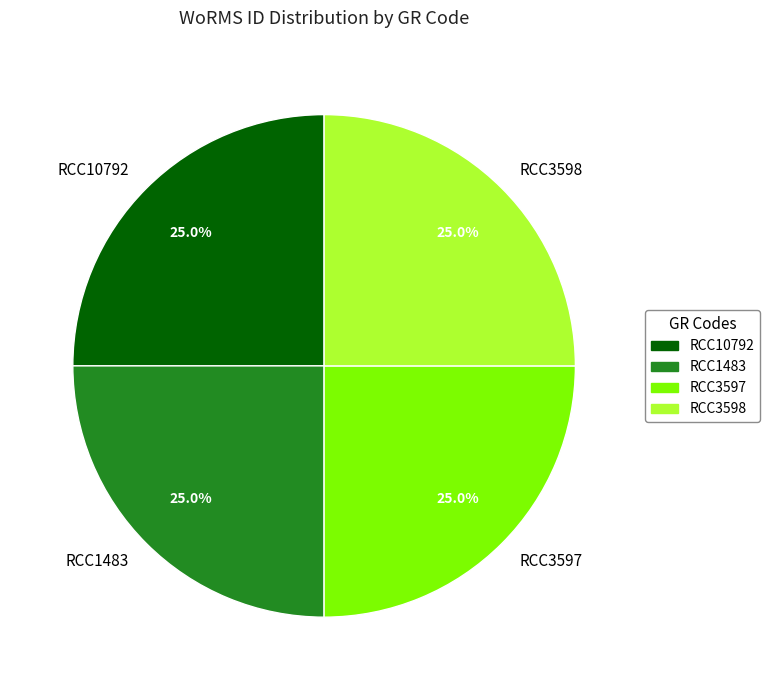

To the nearest percent, what portion does RCC3598 represent?

25%